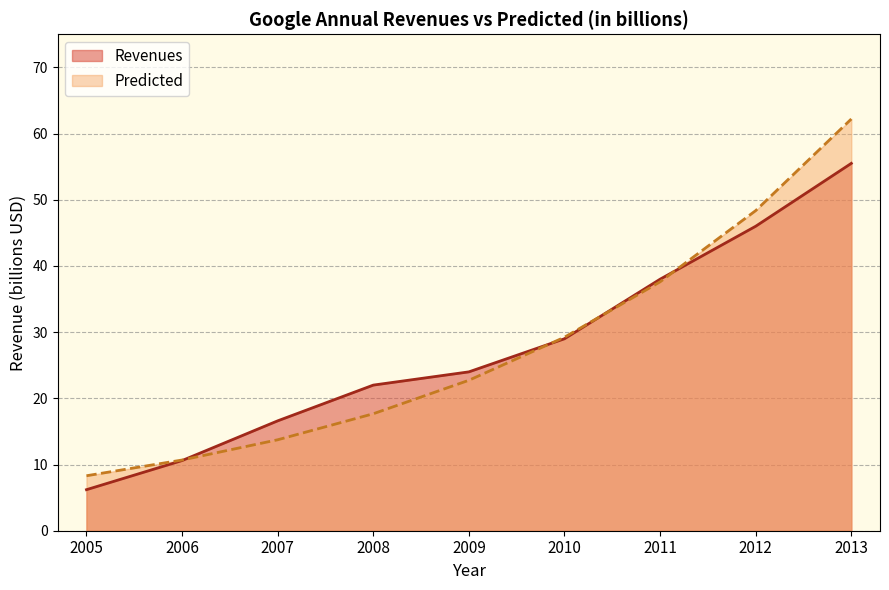

What is the difference between the second highest and minimum values in the Revenues series?

39.8